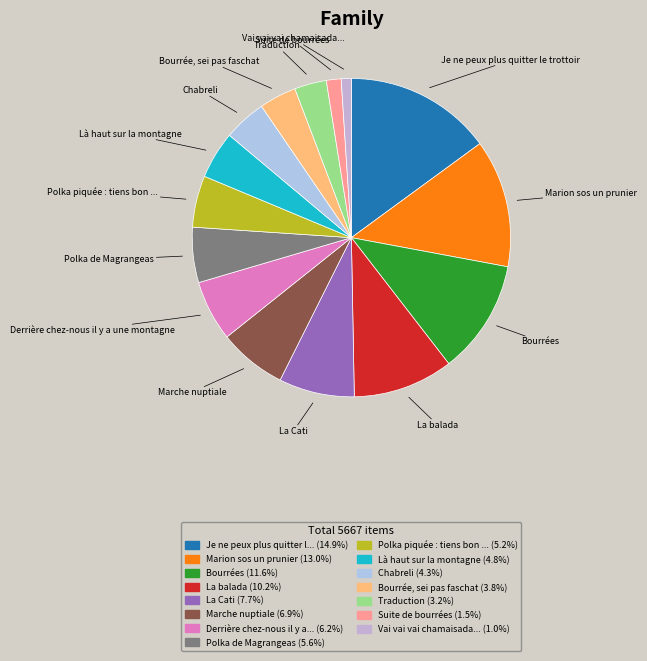

How many slices are in this pie chart?

15